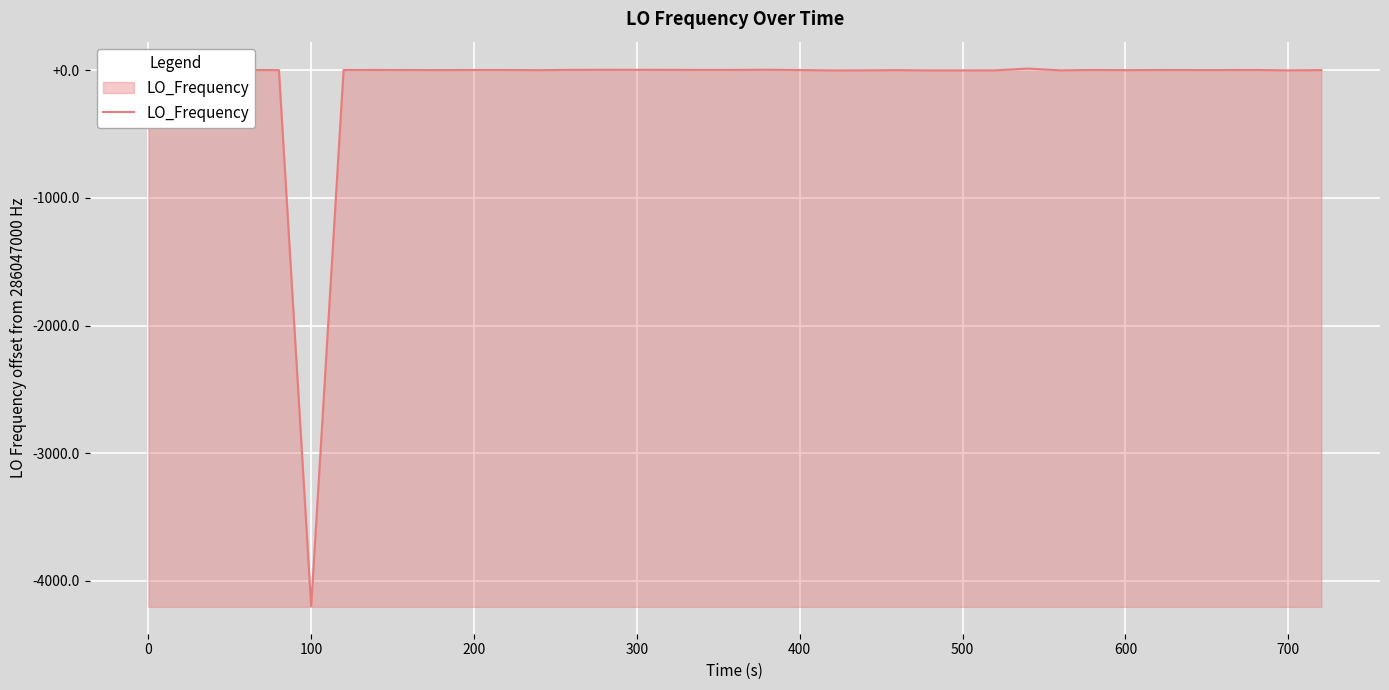

Is this an area chart (filled region under the line)?

Yes